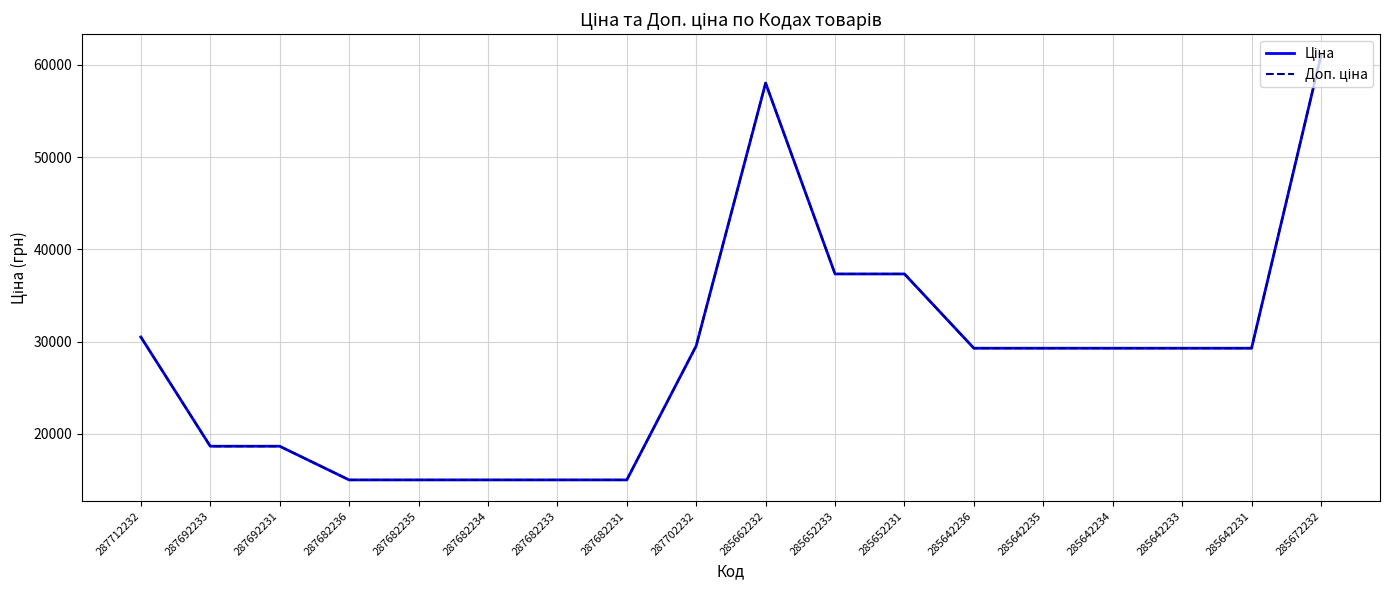

Is the value of Ціна at 285642234 greater than the value of Доп. ціна at 285642233?

No